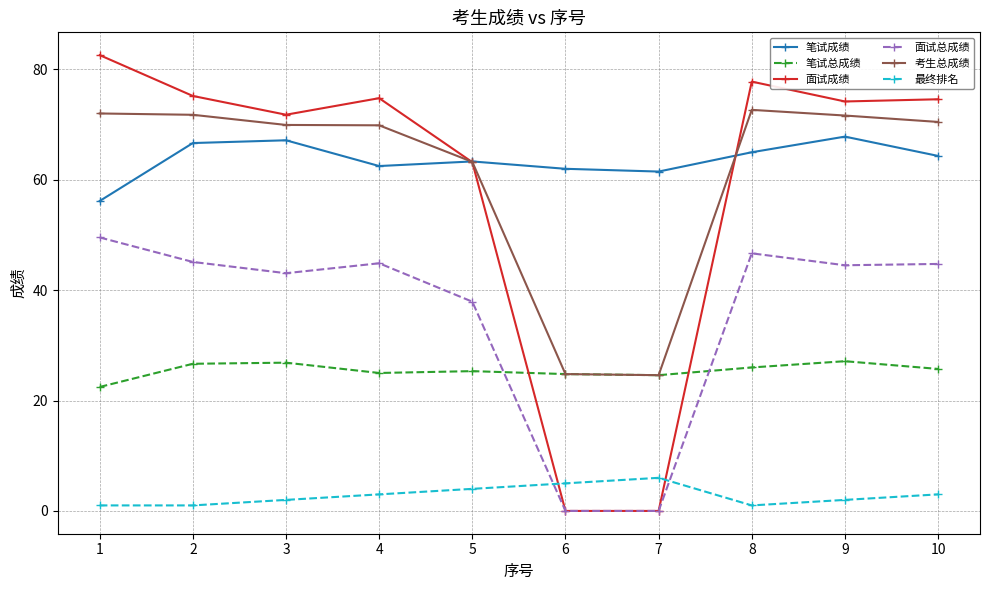

What is the value of the 最终排名 point at the 7th from the left?

6.0